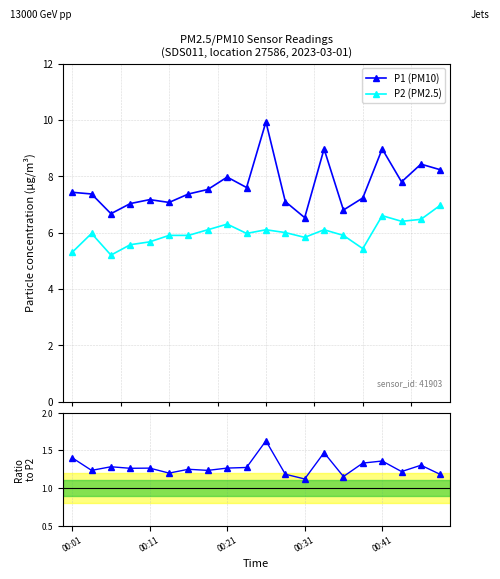

Read the P1/P2 value at 5.

1.2